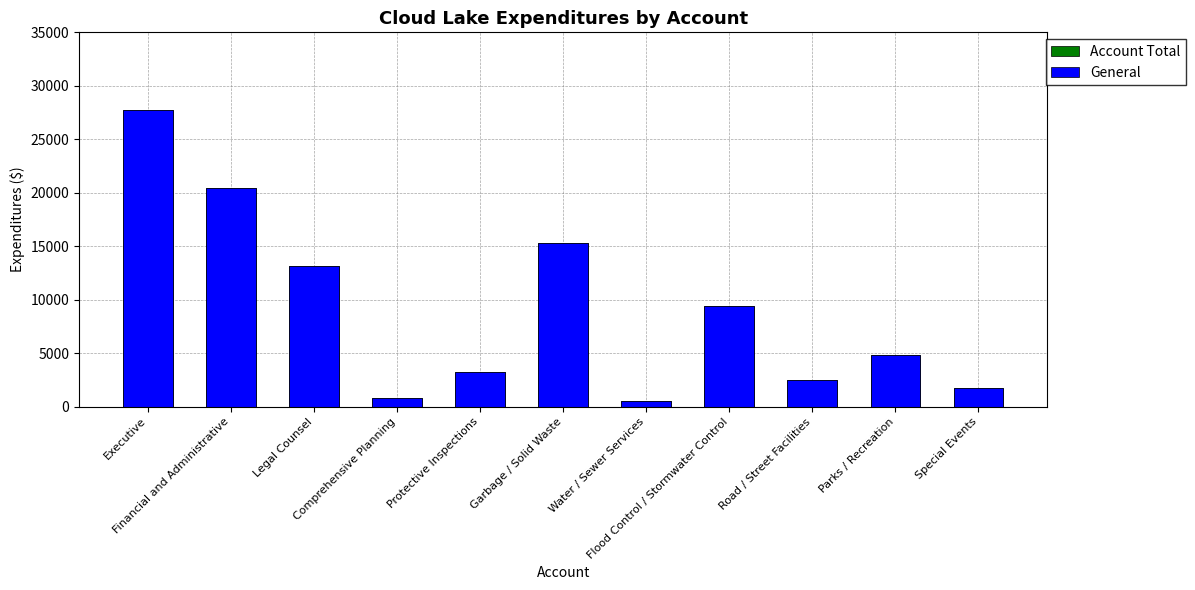

List the series in order of their peak value, highest first.

Account Total, General